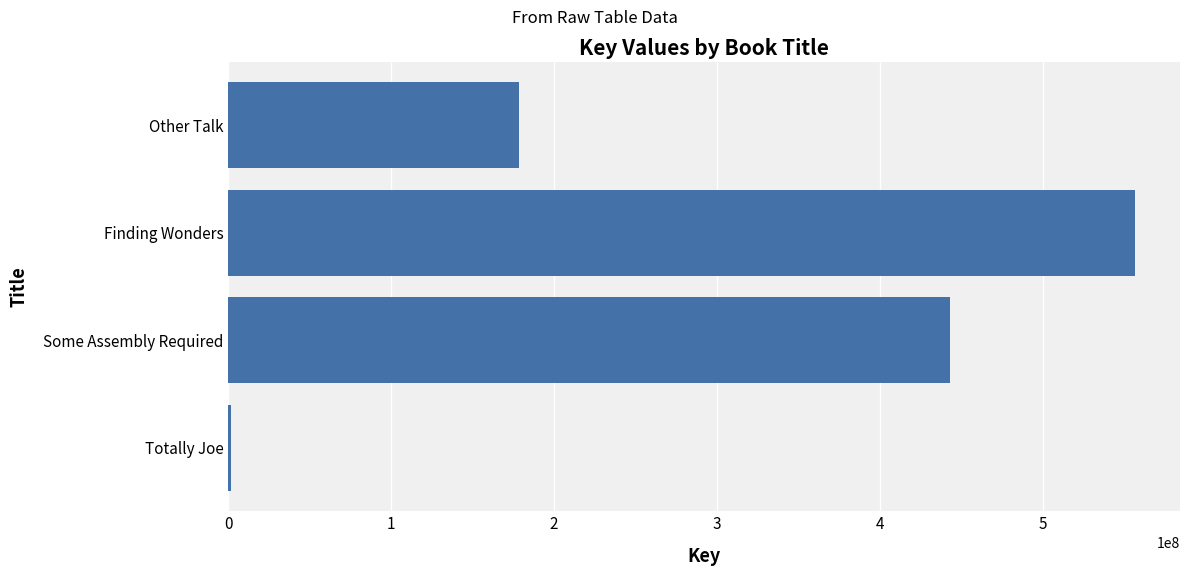

Count the values in the range 178742943 to 556508003.

3